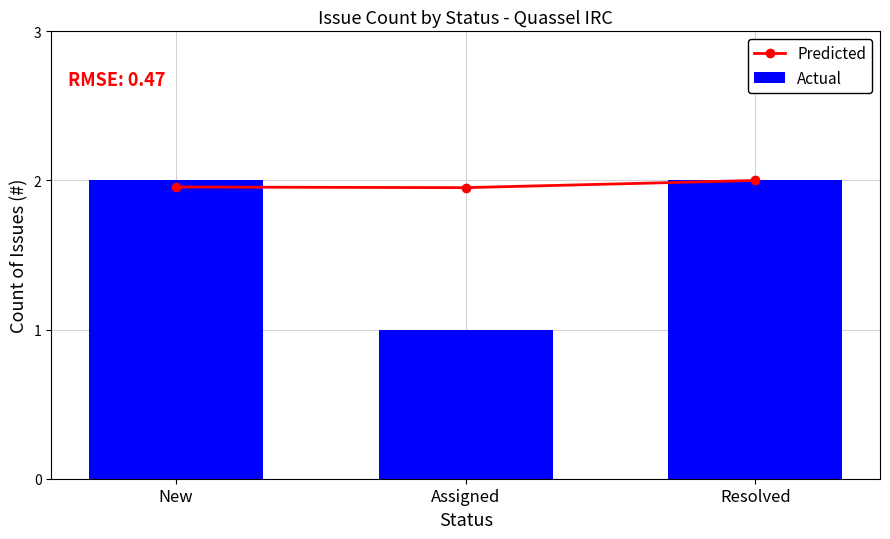

What is the sum of the Predicted values at Resolved and Assigned?

4.0